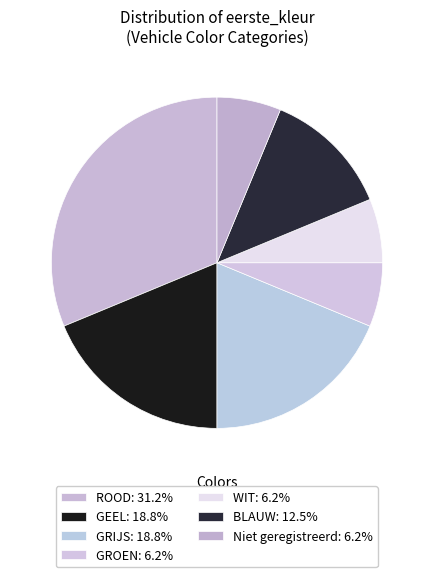

To the nearest percent, what is the average slice percentage?

14%